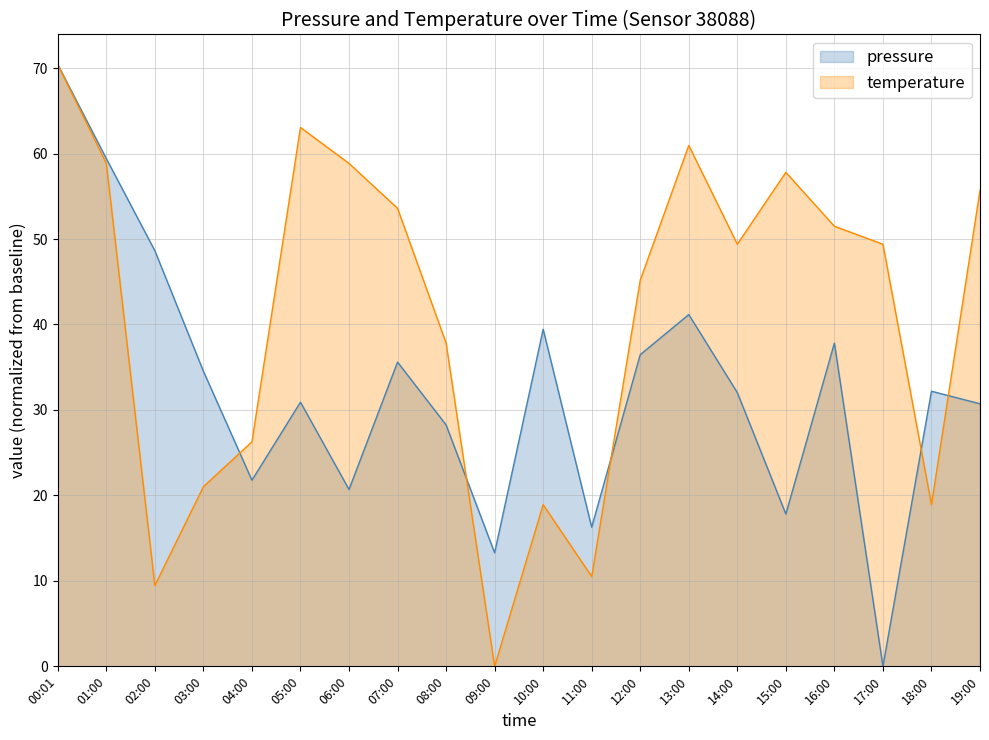

List the labels in order of temperature value, largest first.

00:01, 05:00, 13:00, 01:00, 06:00, 15:00, 19:00, 07:00, 16:00, 14:00, 17:00, 12:00, 08:00, 04:00, 03:00, 10:00, 18:00, 11:00, 02:00, 09:00